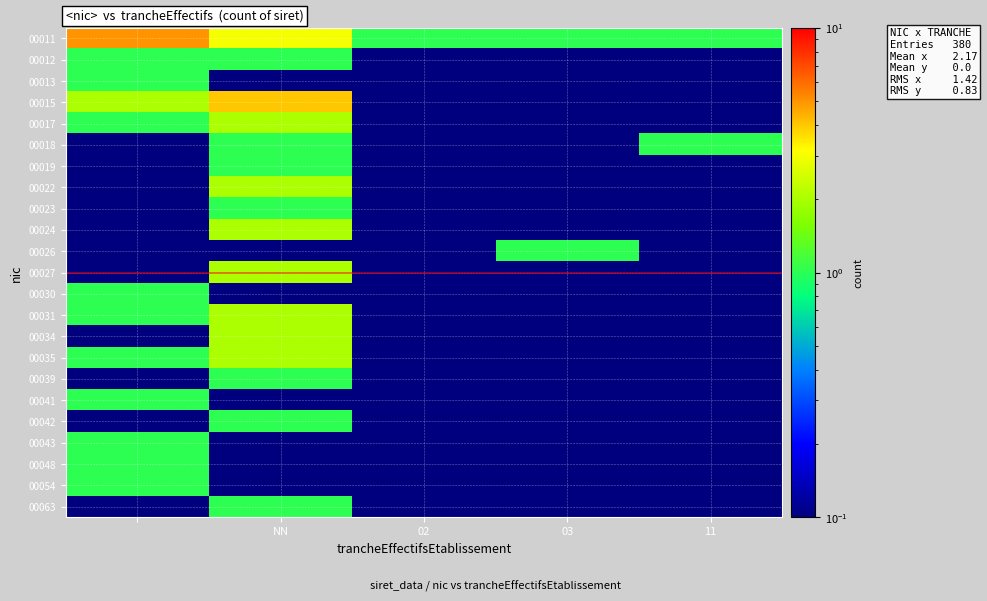

Where is 00041 nearest to the value 0?

NN